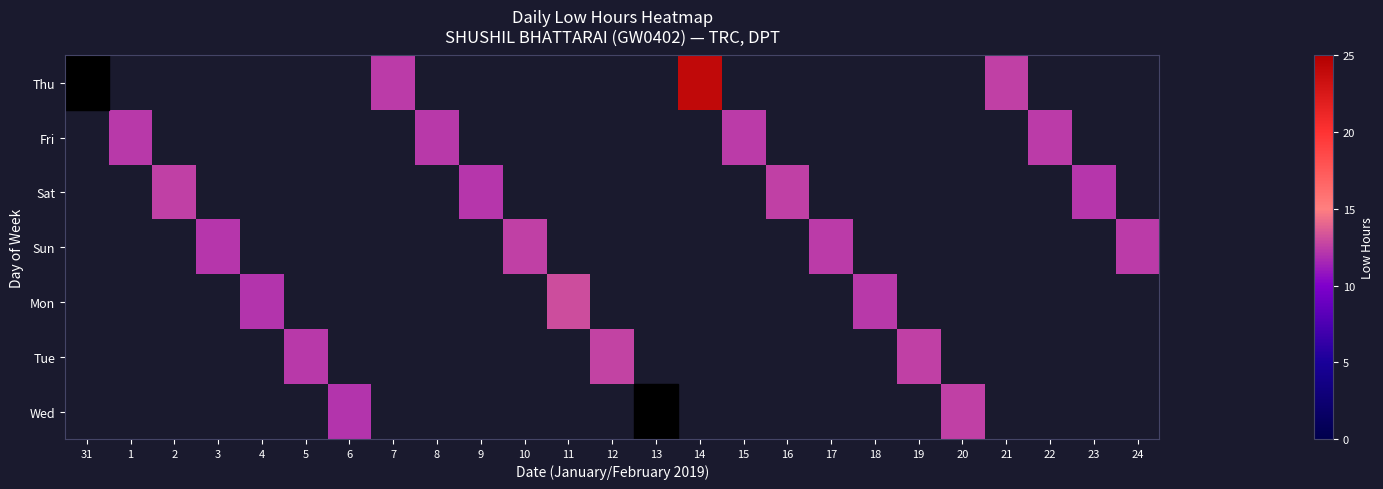

Which category has the highest value across all series?

14